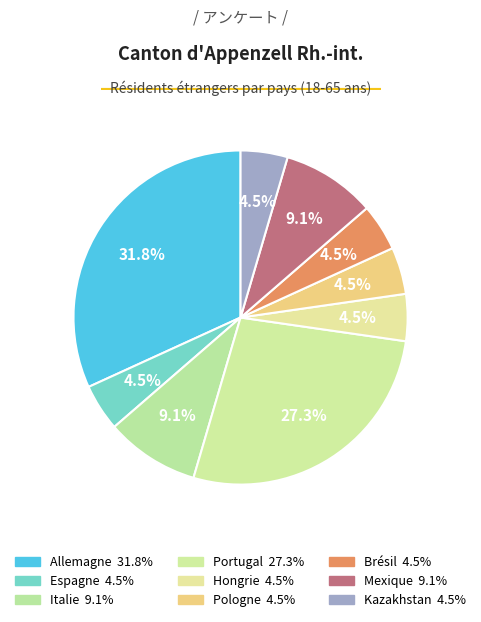

What percentage is the Portugal slice, to the nearest percent?

27%